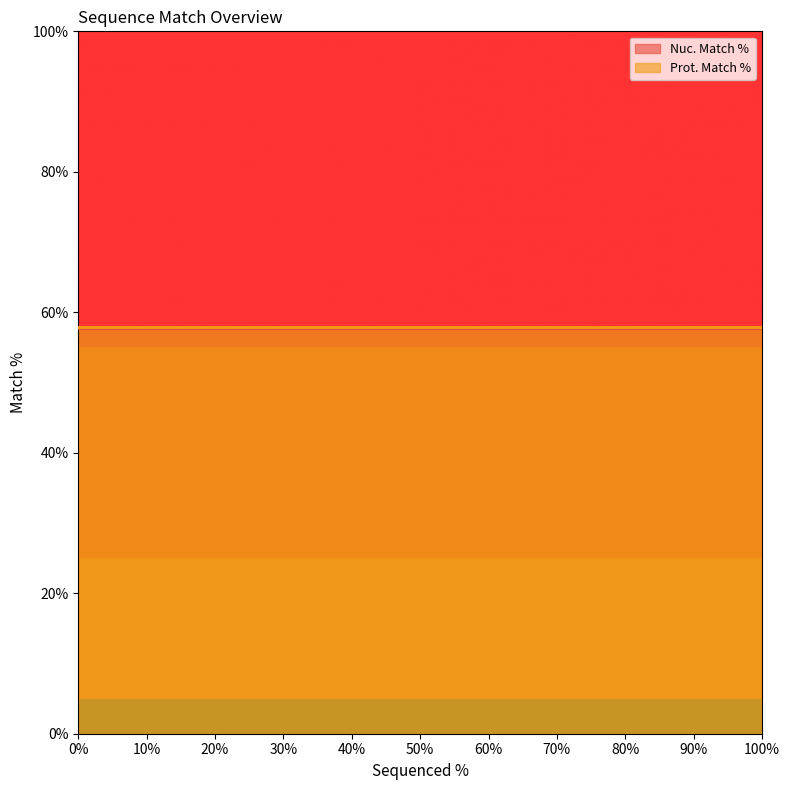

Is it true that Nuc. Match % equals 90.4 at 81?

False